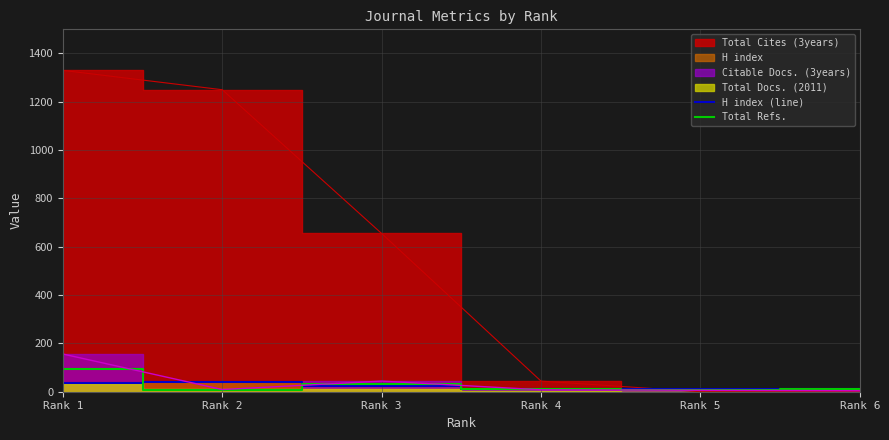

At which category does H index (line) reach its first local peak?

Rank 2